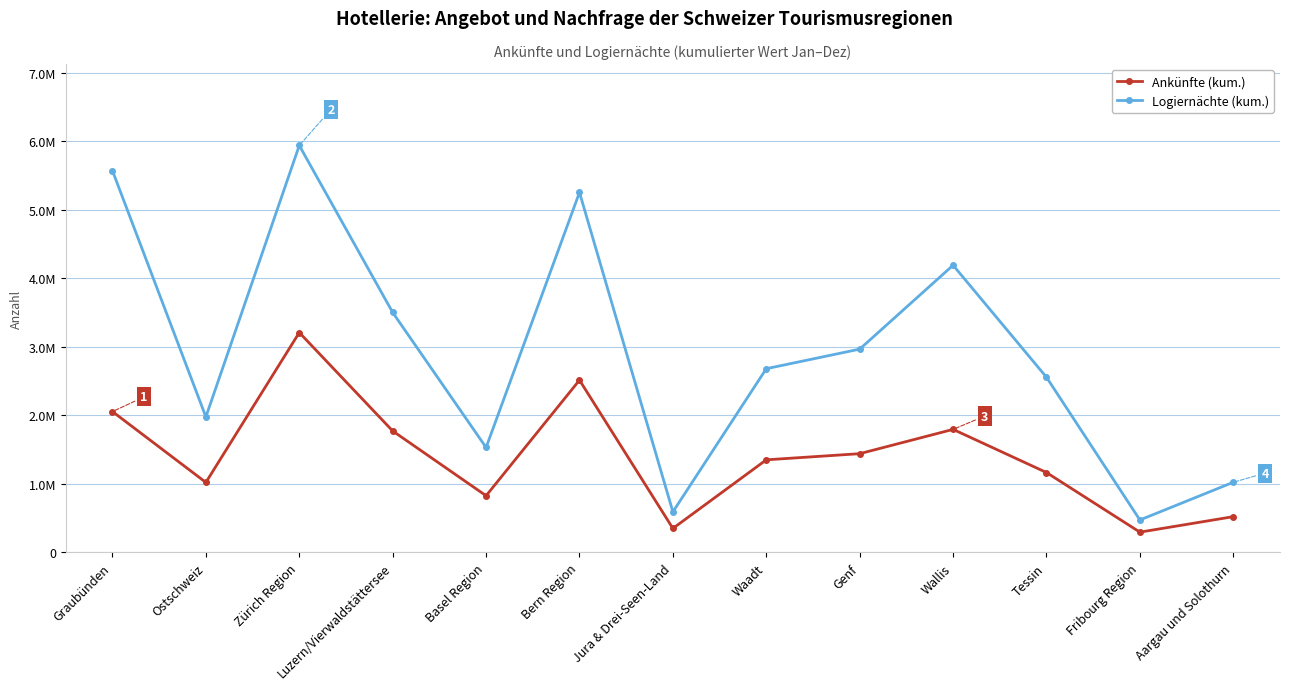

What are all the series names shown in the legend?

Ankünfte (kum.), Logiernächte (kum.)